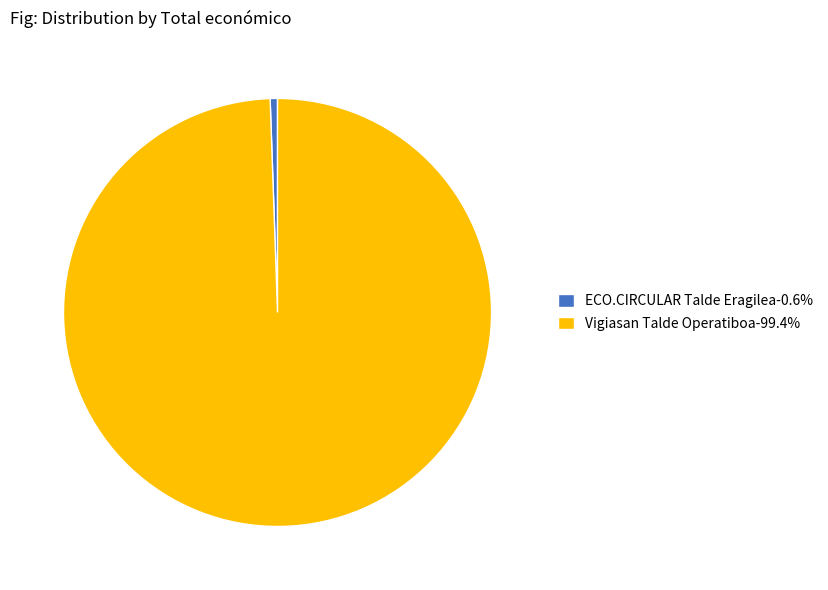

How many slices are in this pie chart?

2